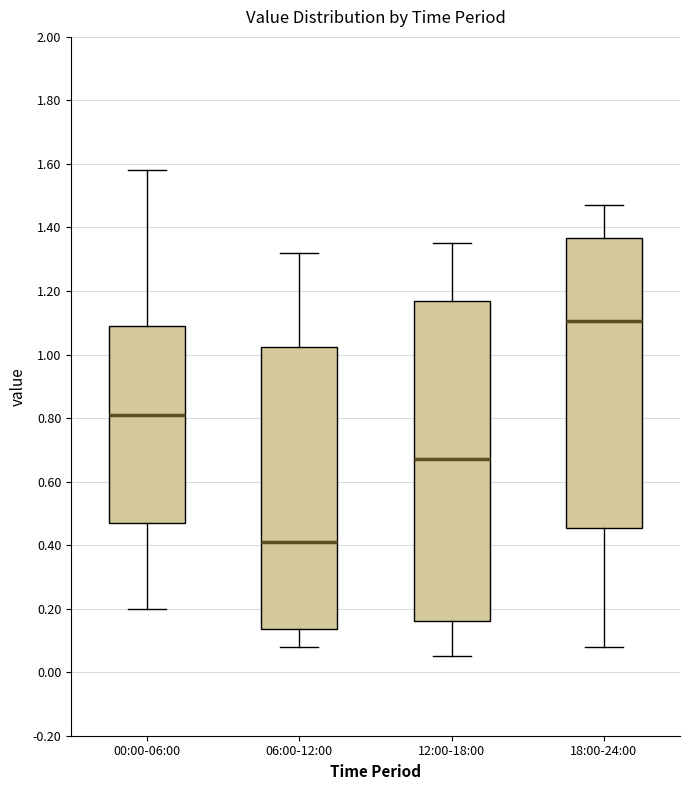

Which box's median line is the highest?

18:00-24:00